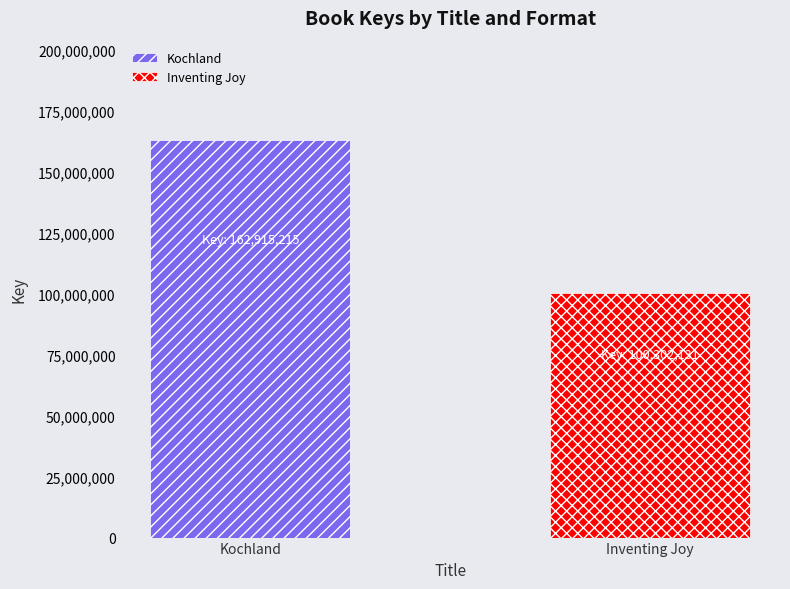

How many groups of bars are there?

1